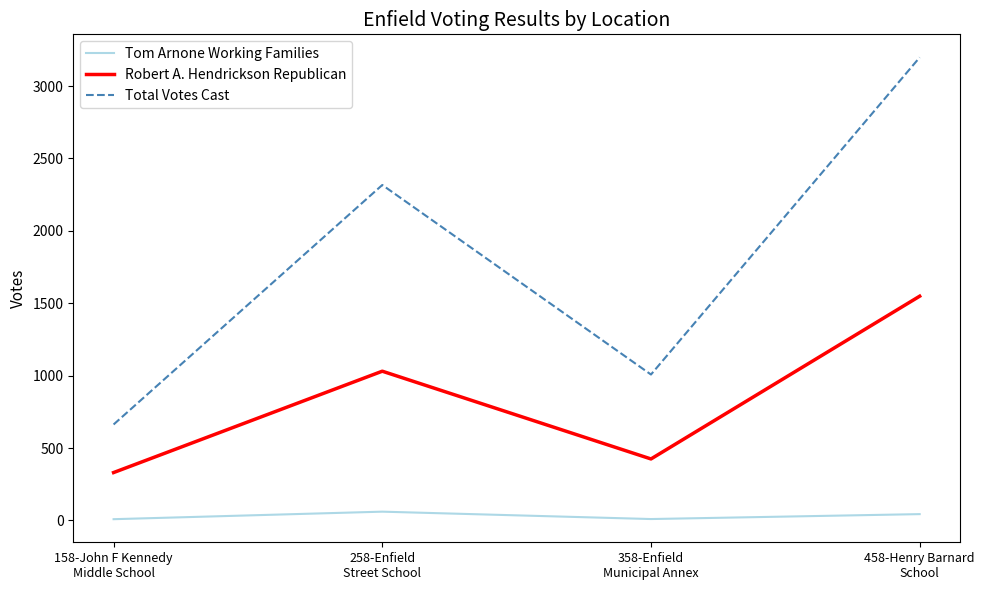

Which series has the widest spread of values?

Total Votes Cast